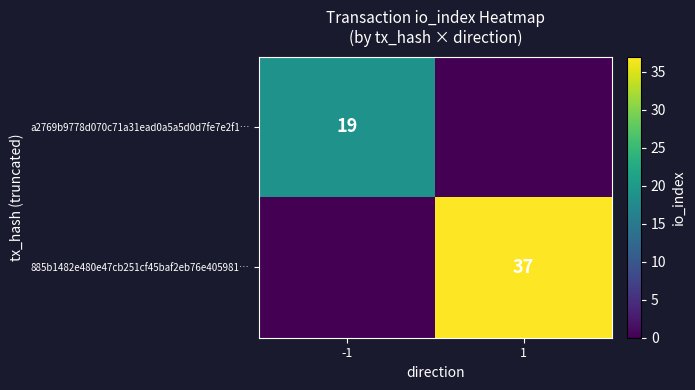

What is the spread (max minus min) of values at 1?

37